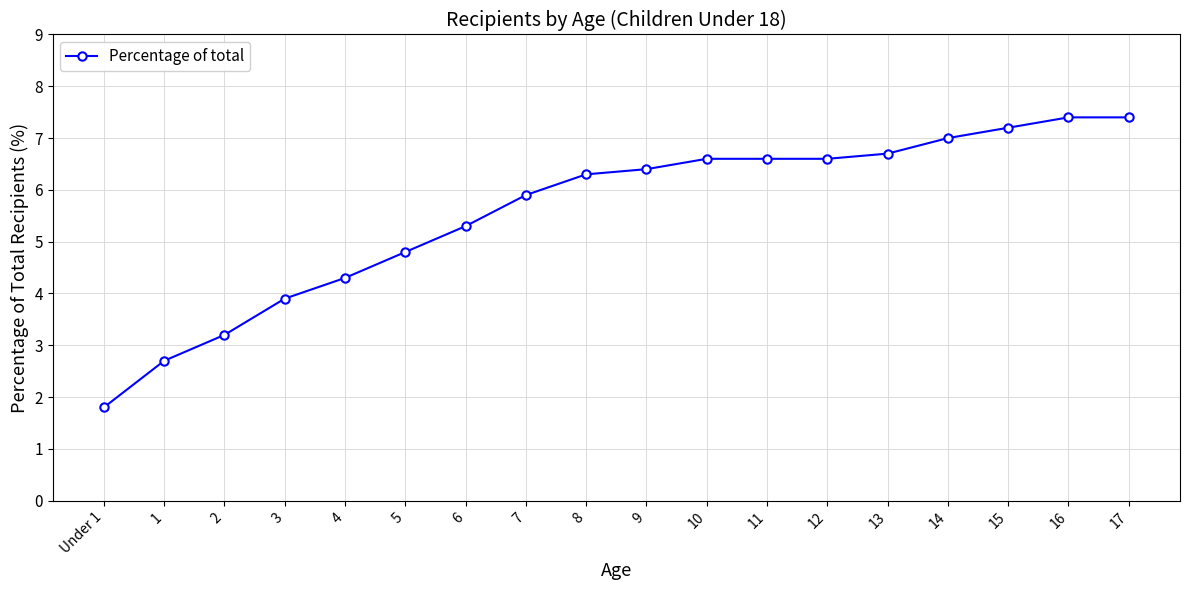

How many data points does each series have?

18